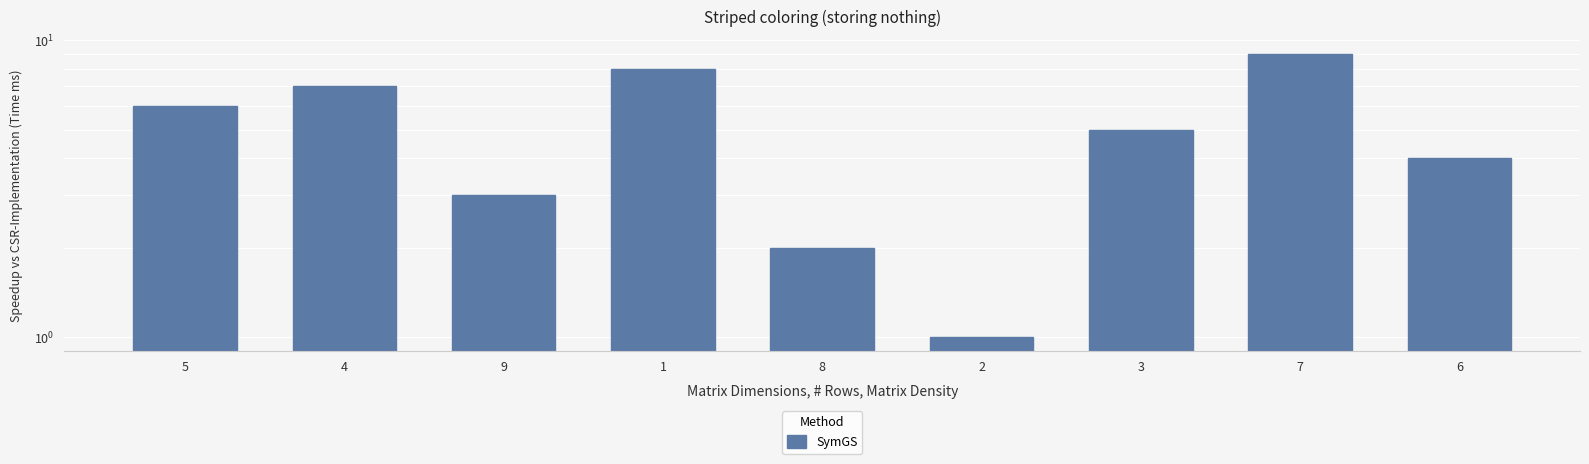

List the labels in order of value, largest first.

7, 1, 4, 5, 3, 6, 9, 8, 2